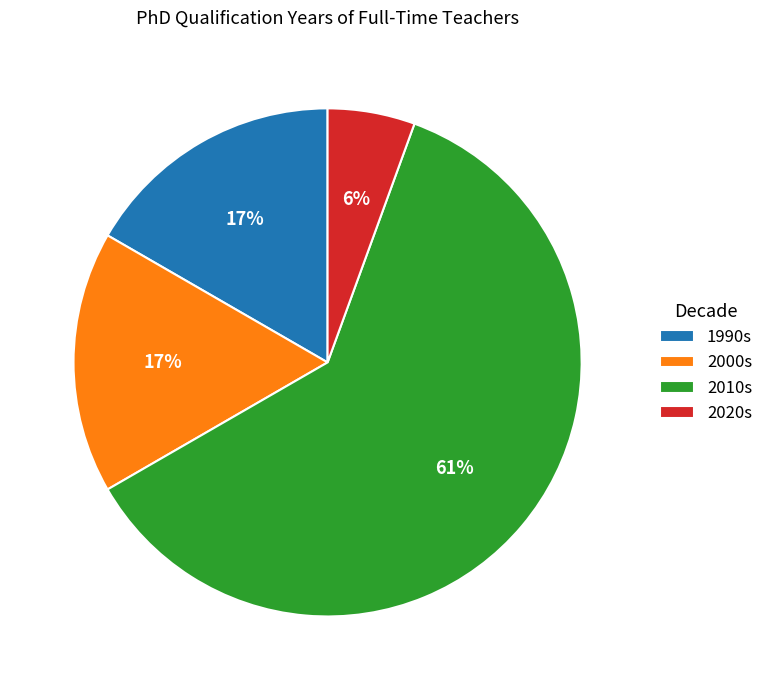

Is the sum of 2010s and 2000s greater than half?

Yes